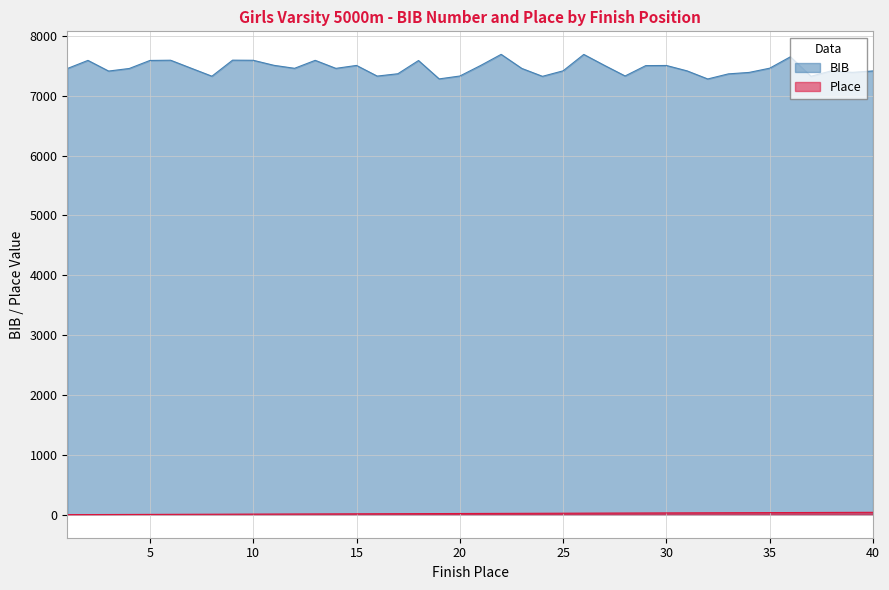

What is the difference between the maximum and minimum values in the Place series?

39